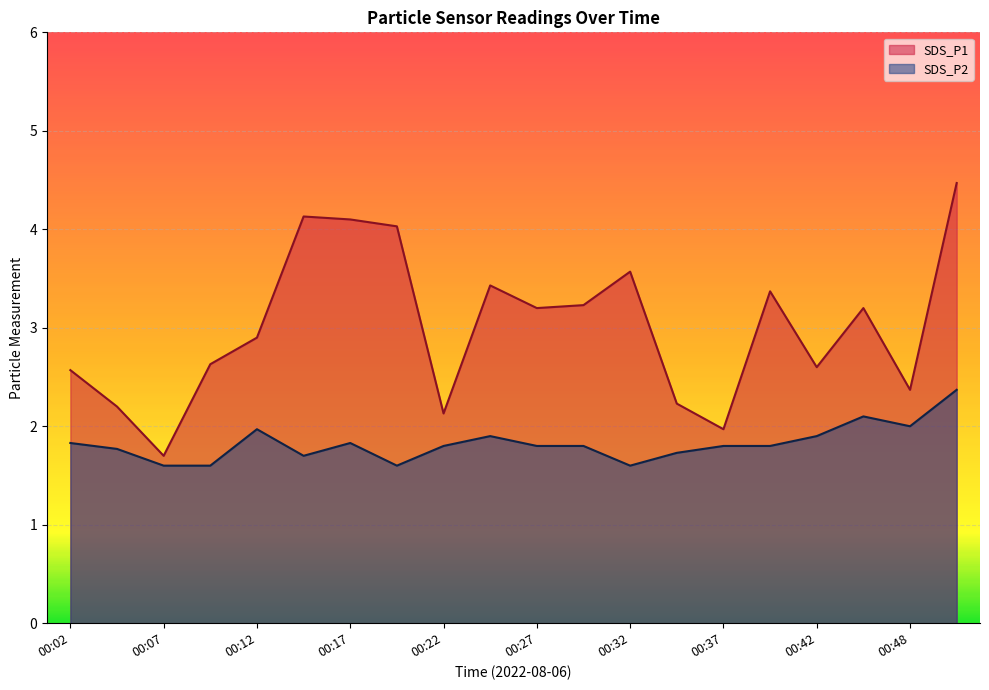

What is the minimum value for SDS_P2?

1.6